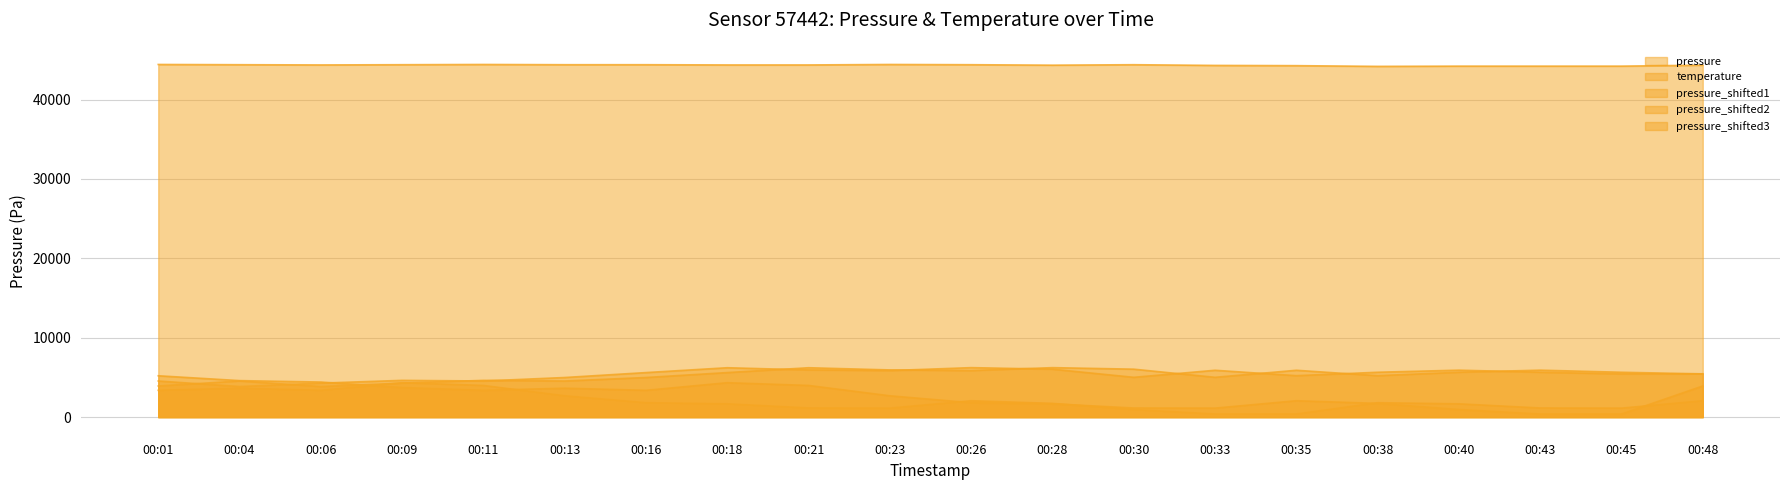

At which category is the sum across all series the highest?

00:18